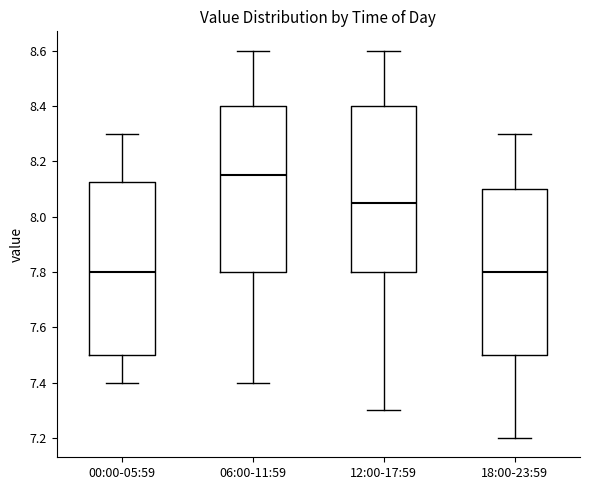

Comparing the boxes themselves (not the whiskers), which one is the tallest?

00:00-05:59